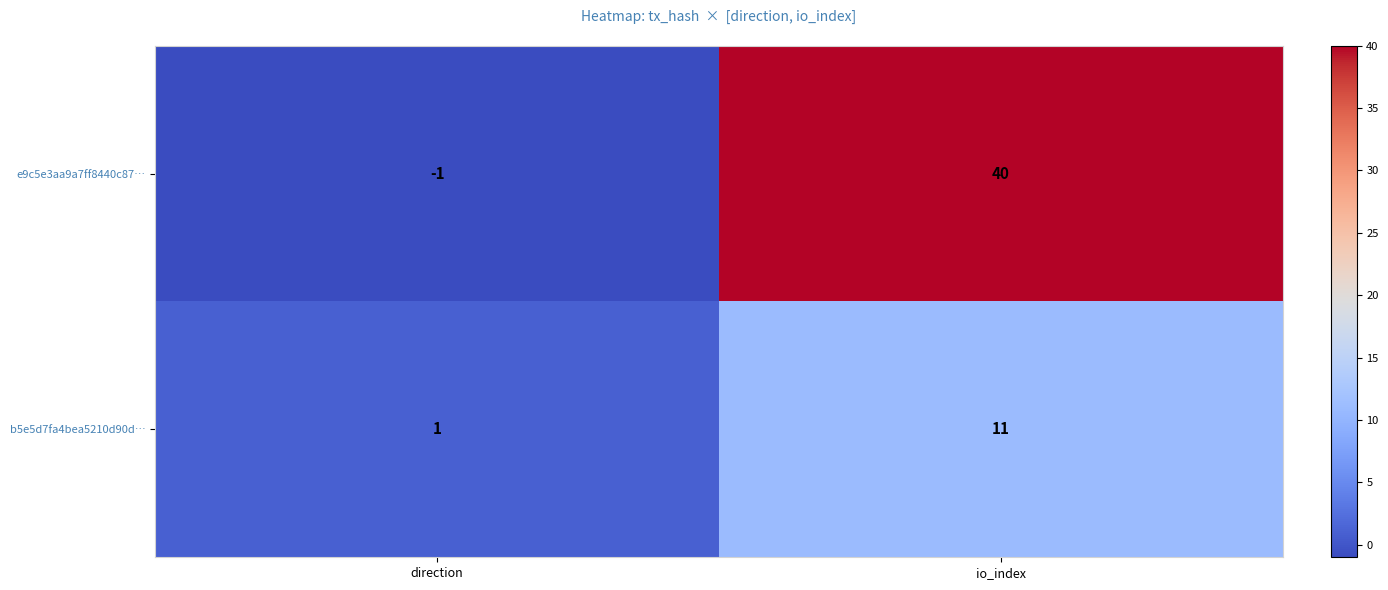

Which series changed the most between direction and io_index?

e9c5e3aa9a7ff8440c87…